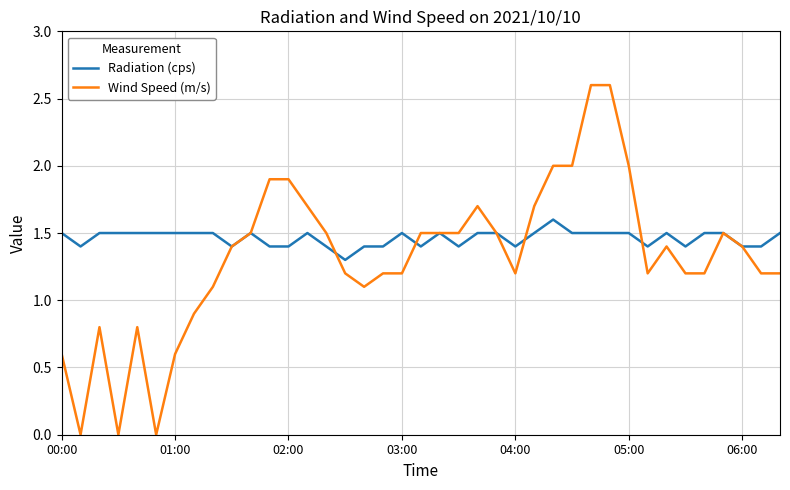

Which series has the largest range (max minus min)?

Wind Speed (m/s)